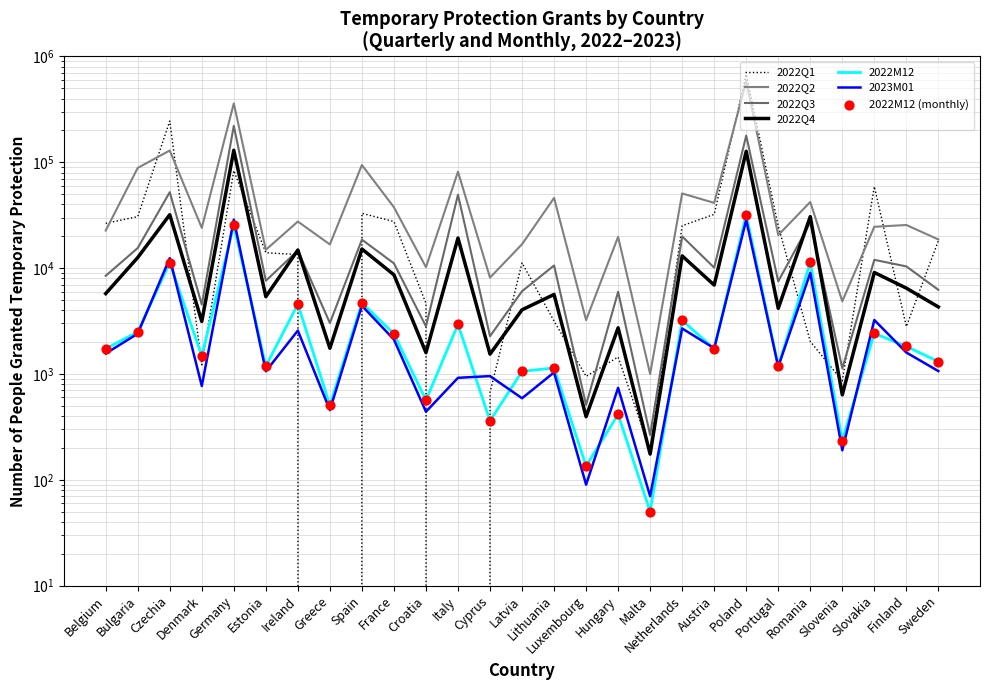

What is the total value across all series at Malta?

1750